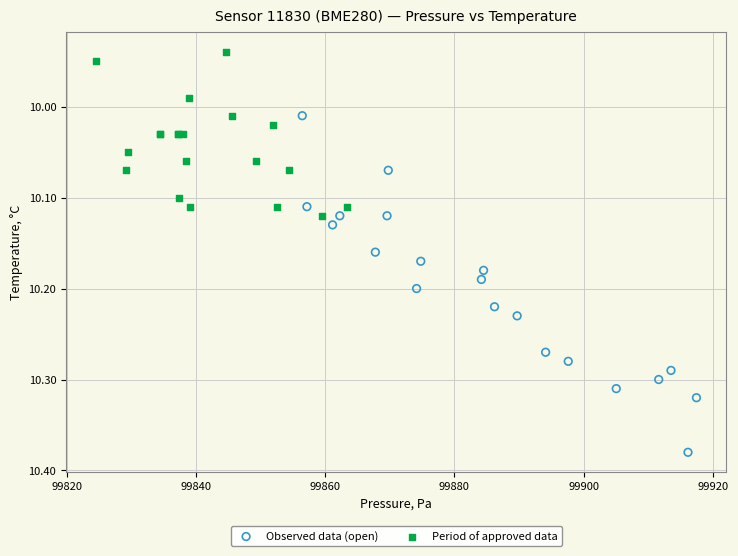

What are all the series names shown in the legend?

Observed data (open), Period of approved data